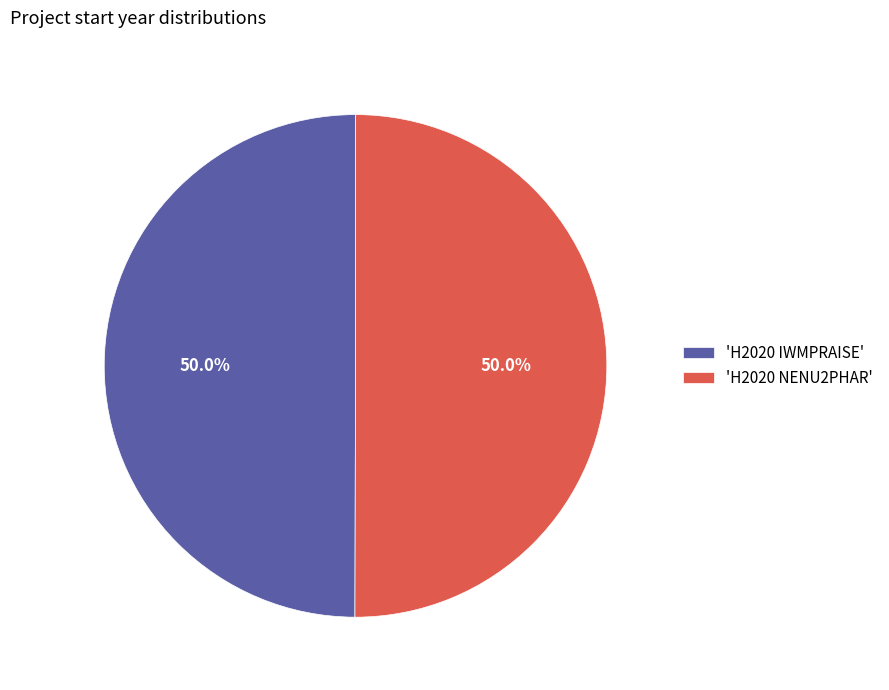

Do 'H2020 IWMPRAISE' and 'H2020 NENU2PHAR' together represent more than half of the pie?

Yes